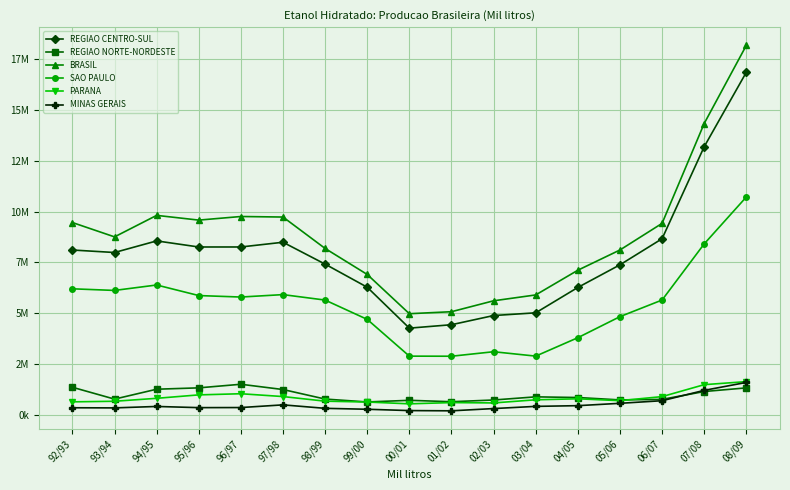

What is the minimum value shown in the chart?

193003